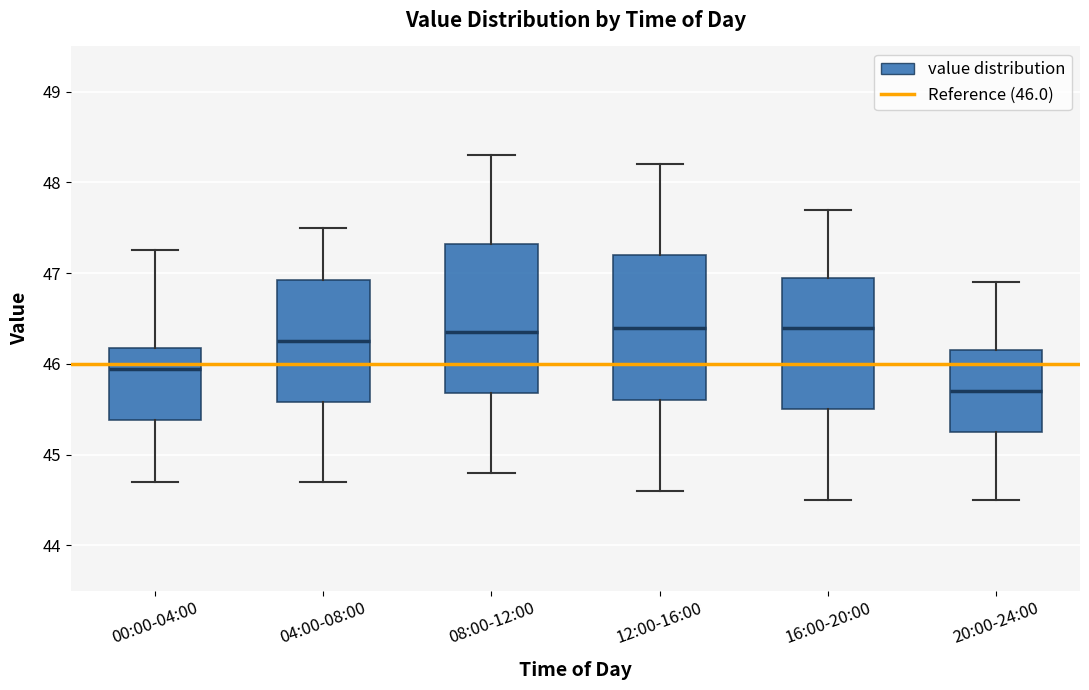

Reading left to right, read every box against the y-axis: the position of its median line, the range the box covers, and the ends of its whiskers. The values are not printed on the chart, so give them approximately, as read against the axis.

00:00-04:00: median 45.9, box 45.4 to 46.2, whiskers 44.7 to 47.3
04:00-08:00: median 46.3, box 45.6 to 46.9, whiskers 44.7 to 47.5
08:00-12:00: median 46.4, box 45.7 to 47.3, whiskers 44.8 to 48.3
12:00-16:00: median 46.4, box 45.6 to 47.2, whiskers 44.6 to 48.2
16:00-20:00: median 46.4, box 45.5 to 47.0, whiskers 44.5 to 47.7
20:00-24:00: median 45.7, box 45.3 to 46.2, whiskers 44.5 to 46.9